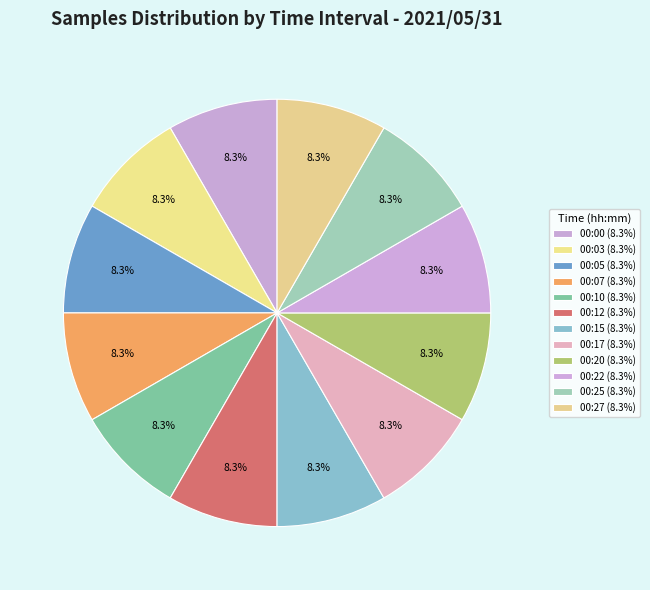

Does any single category account for the majority?

No